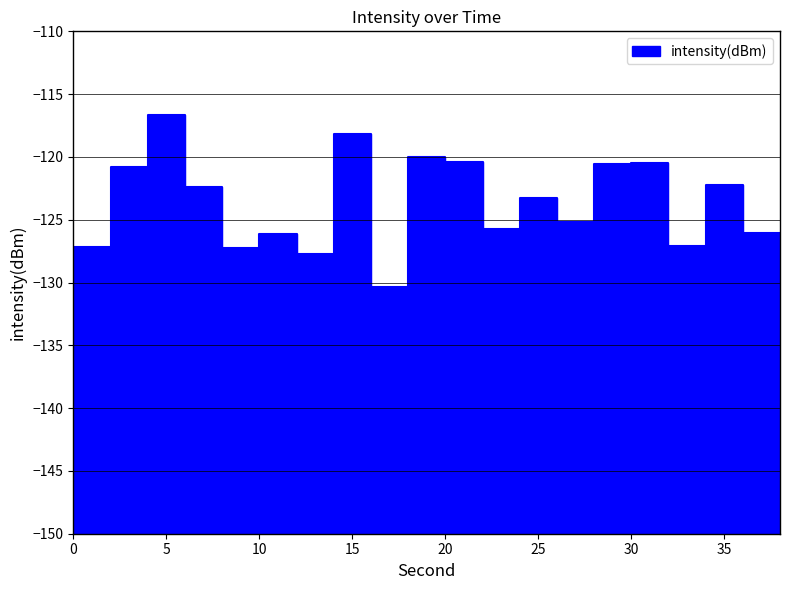

How many interior local peaks (higher than both neighbors) does the data have?

7